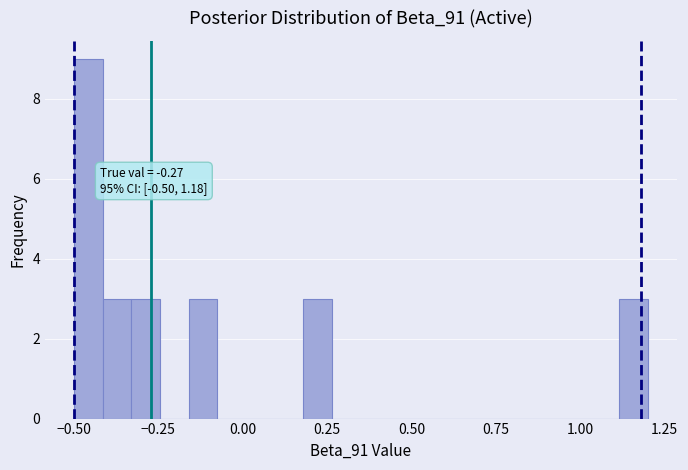

Around what value on the x-axis is the tallest bar? Give the approximate position of its centre, as read against the axis.

-0.45